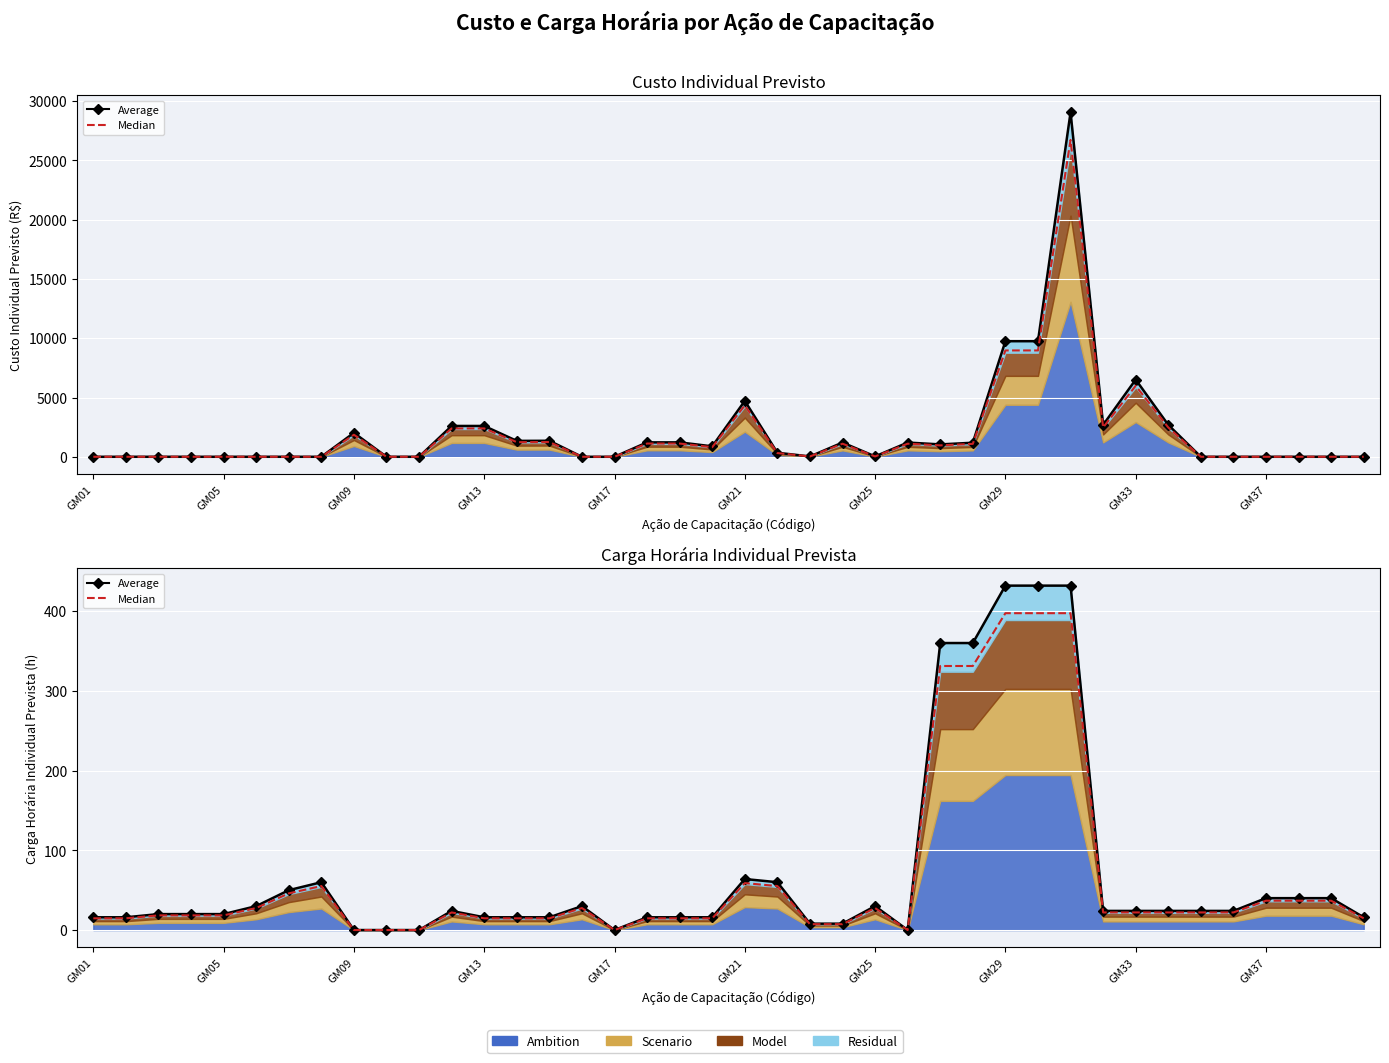

Which has a higher value, 30 or 33?

30